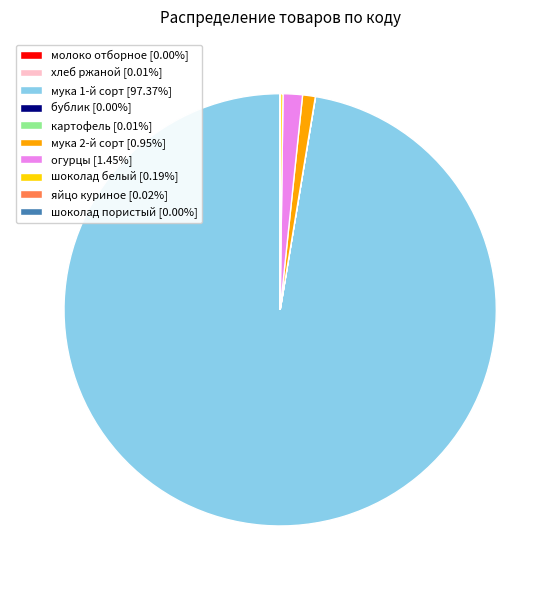

What is the largest slice in the pie chart?

мука 1-й сорт